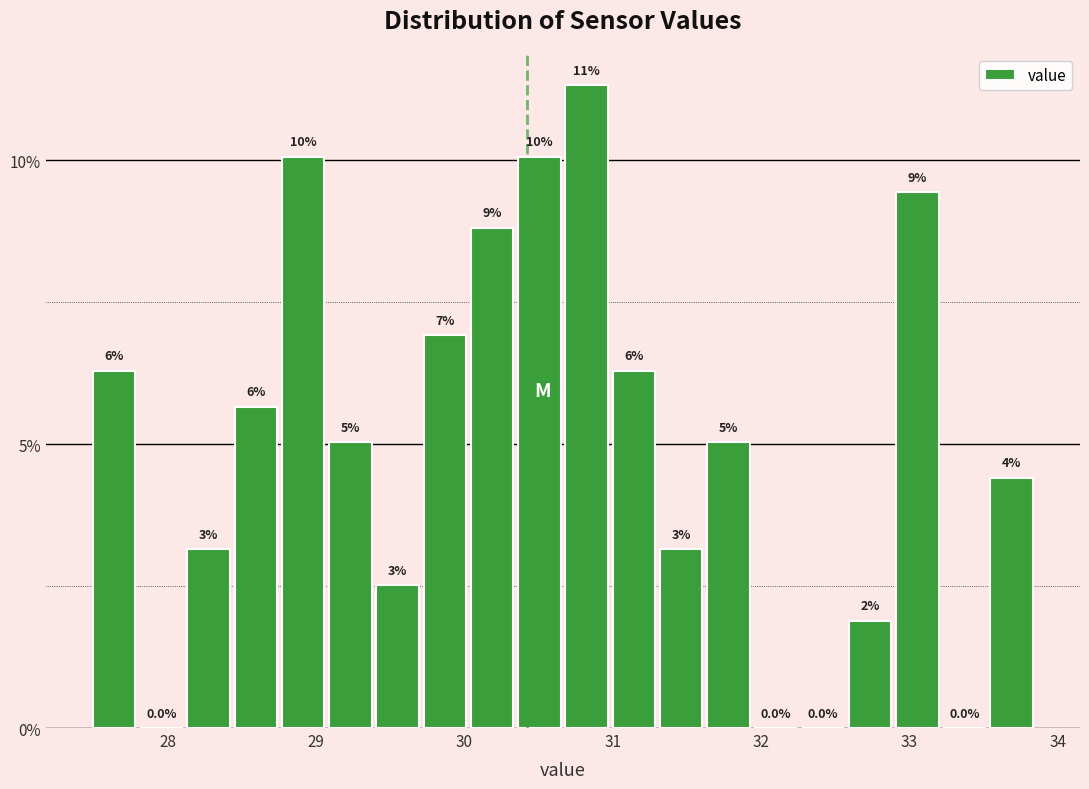

Read against the x-axis, roughly where is the centre of the tallest bar?

30.8